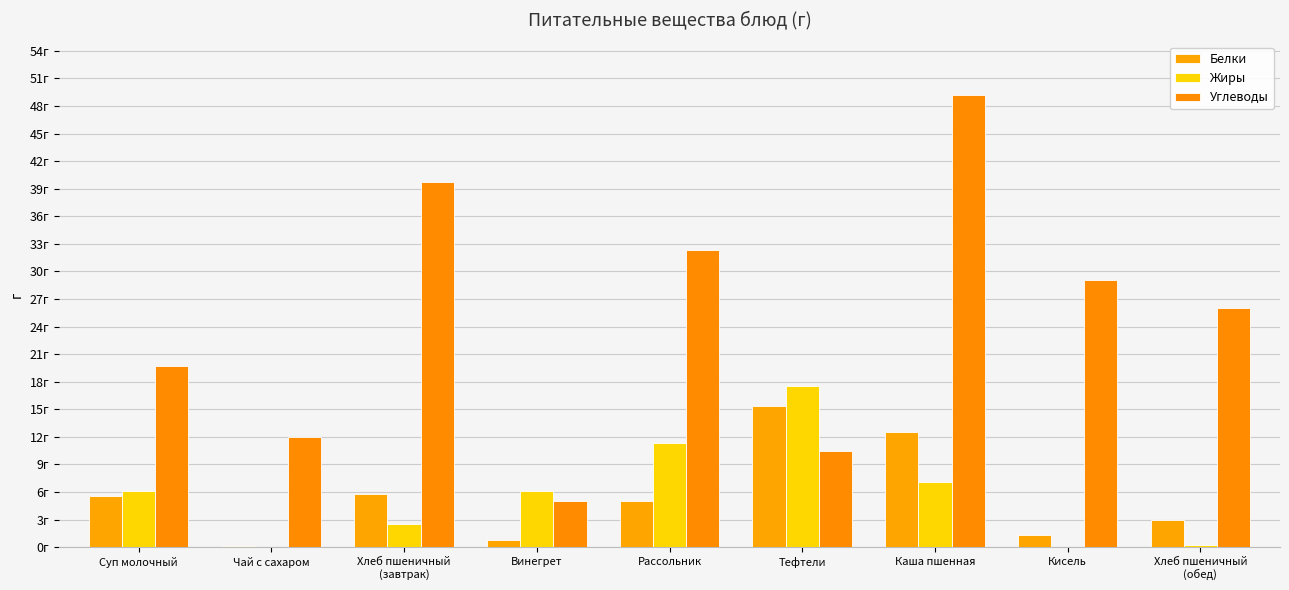

What is the sum of all Белки values?

49.5